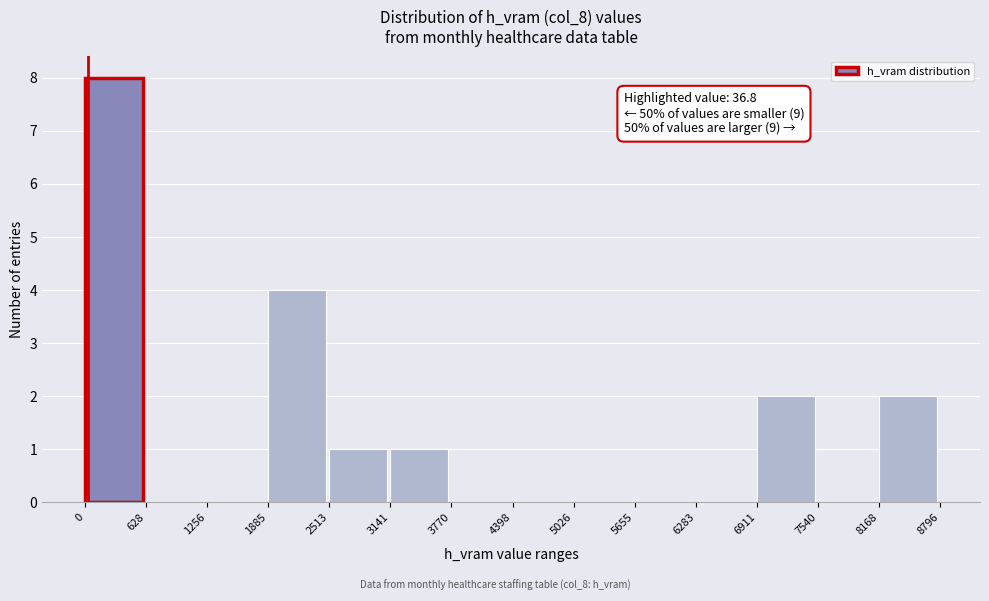

Over which range of the x-axis is the bar tallest?

0 to 628